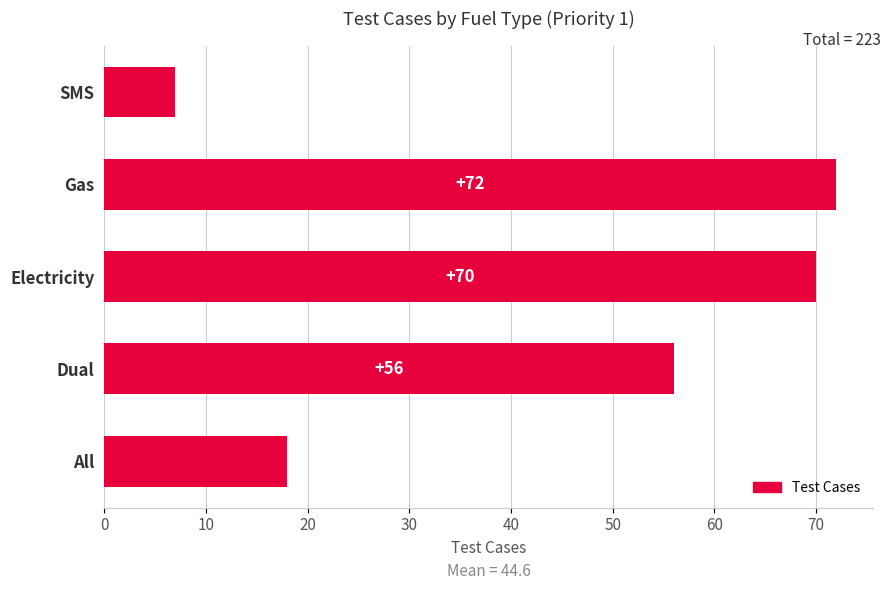

What is the change in value from All to Dual?

+38